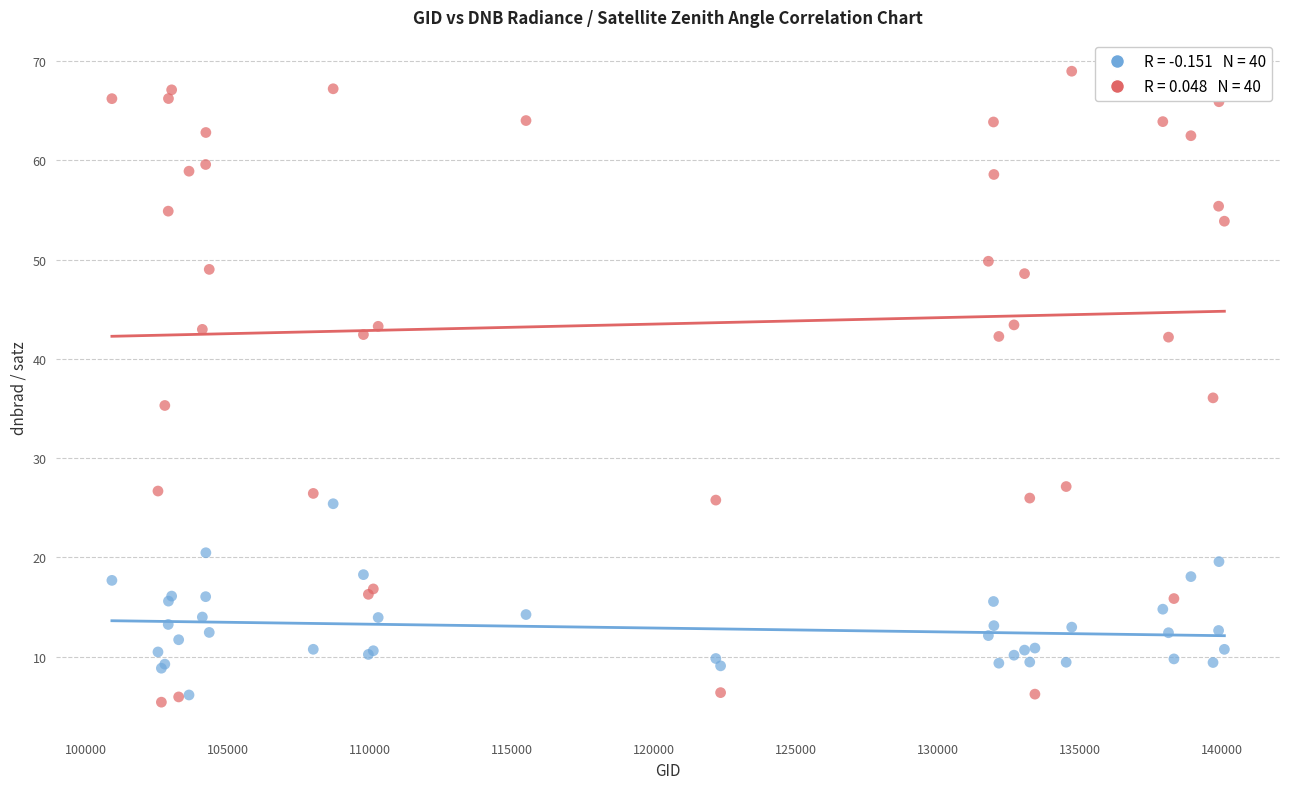

Across all series, what Y value is closest to 37?

36.1